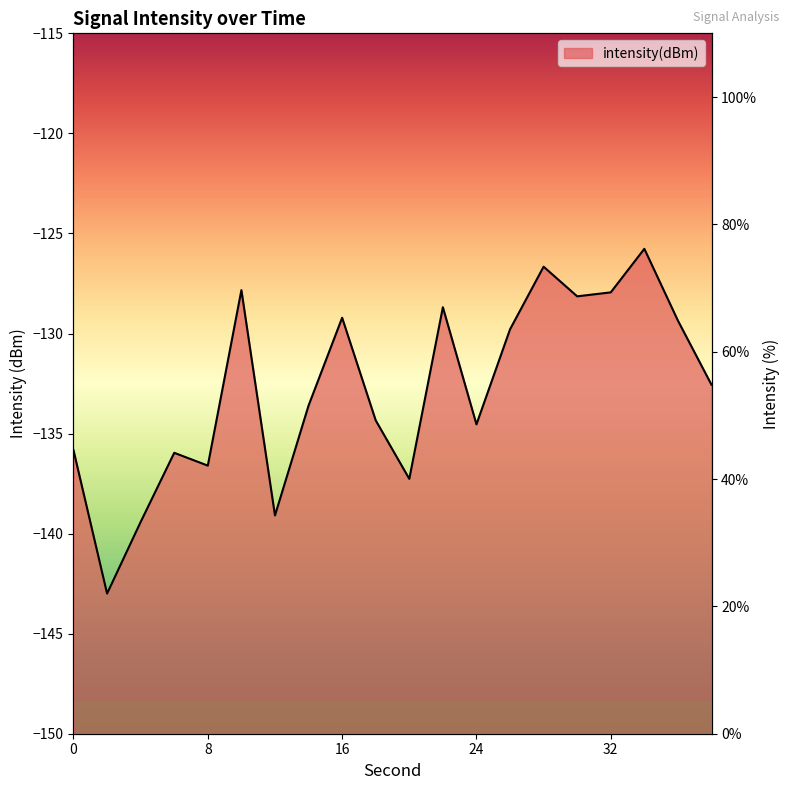

True or false: the data shows 64.9 at 36.

True